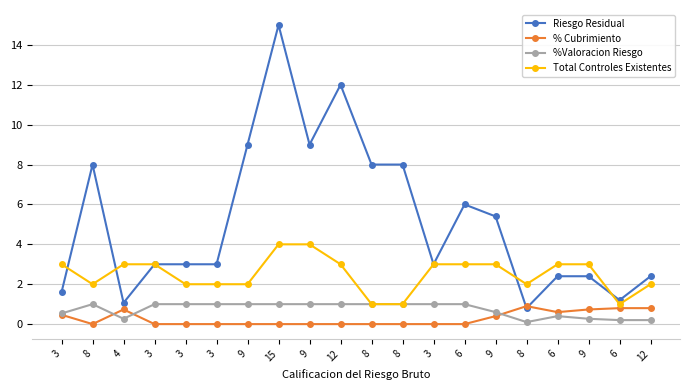

What are all the series names shown in the legend?

Riesgo Residual, % Cubrimiento, %Valoracion Riesgo, Total Controles Existentes